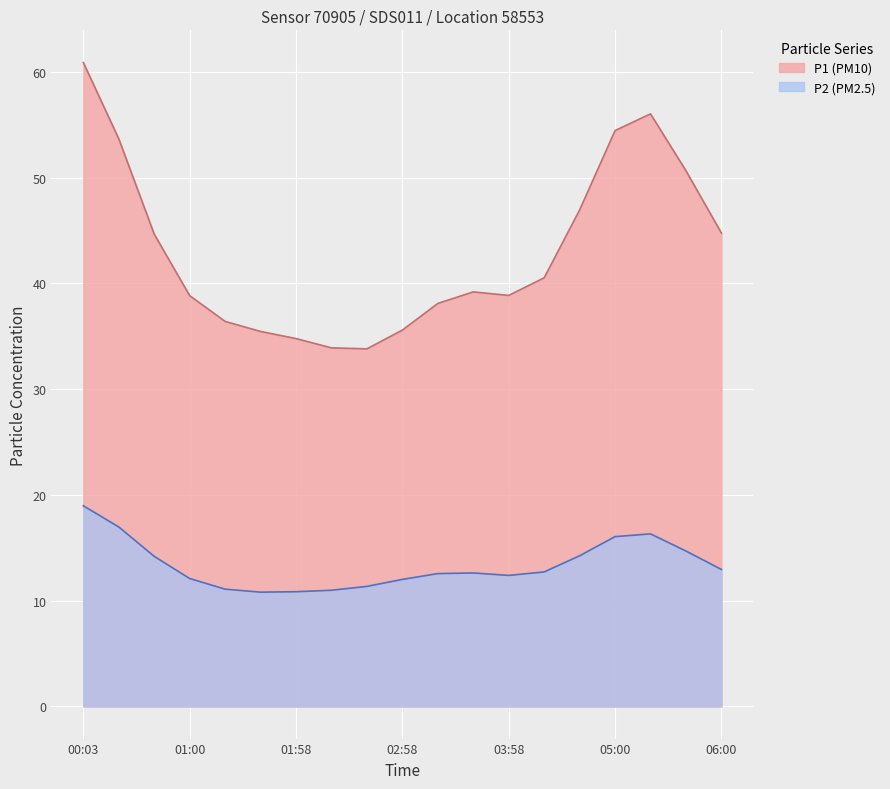

True or false: P1 and P2 cross at least once.

False